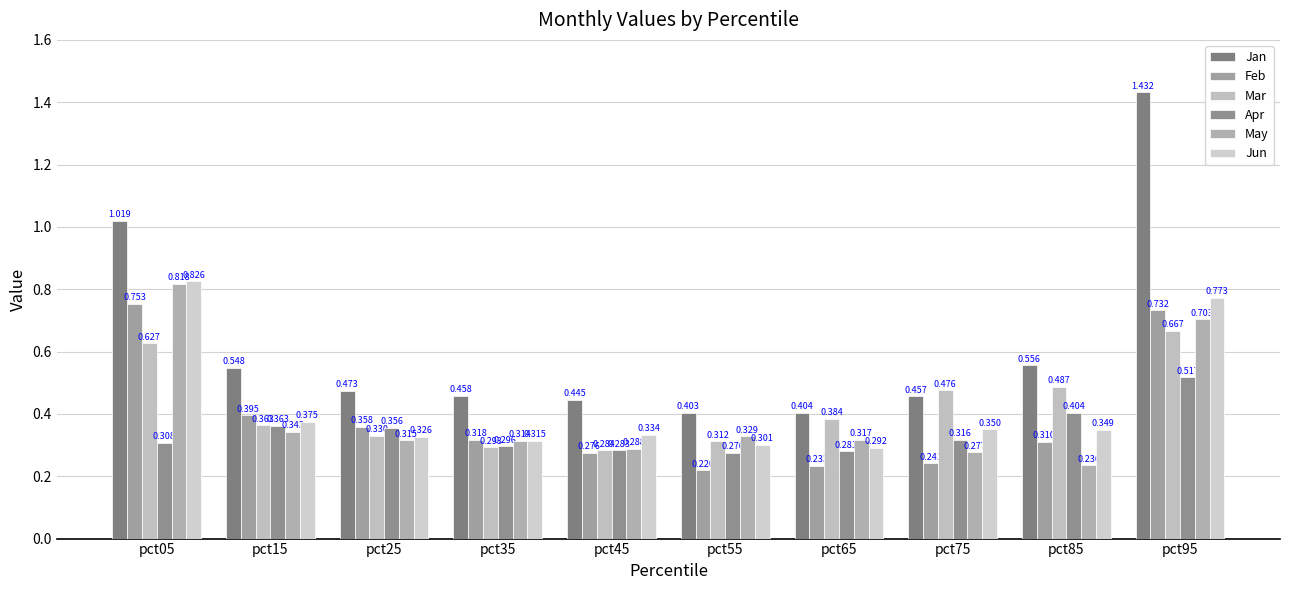

Does the chart contain any negative values?

No